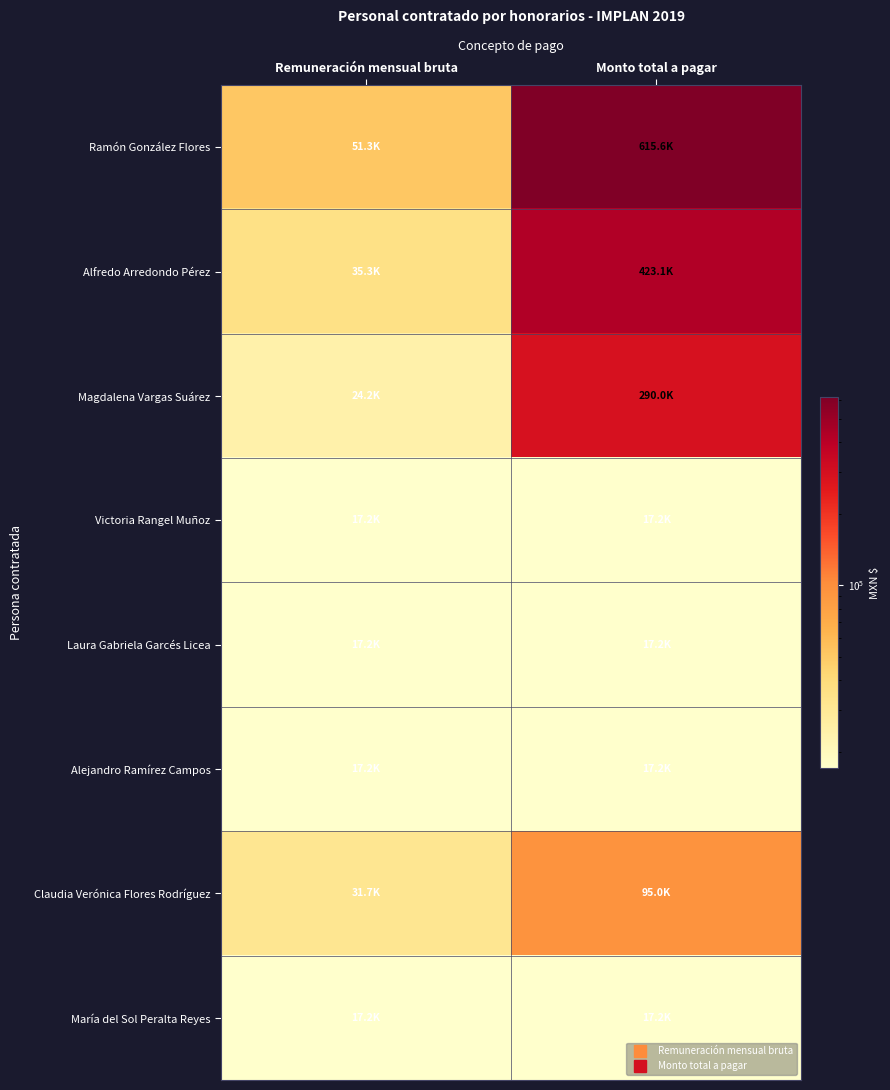

Reading right to left, extract all data points from this chart.

Ramón González Flores: Monto total a pagar=615588.5	Remuneración mensual bruta=51299.0
Alfredo Arredondo Pérez: Monto total a pagar=423113.2	Remuneración mensual bruta=35259.4
Magdalena Vargas Suárez: Monto total a pagar=289990.1	Remuneración mensual bruta=24165.8
Victoria Rangel Muñoz: Monto total a pagar=17200.3	Remuneración mensual bruta=17200.3
Laura Gabriela Garcés Licea: Monto total a pagar=17200.3	Remuneración mensual bruta=17200.3
Alejandro Ramírez Campos: Monto total a pagar=17200.3	Remuneración mensual bruta=17200.3
Claudia Verónica Flores Rodríguez: Monto total a pagar=95000.0	Remuneración mensual bruta=31666.7
María del Sol Peralta Reyes: Monto total a pagar=17200.3	Remuneración mensual bruta=17200.3